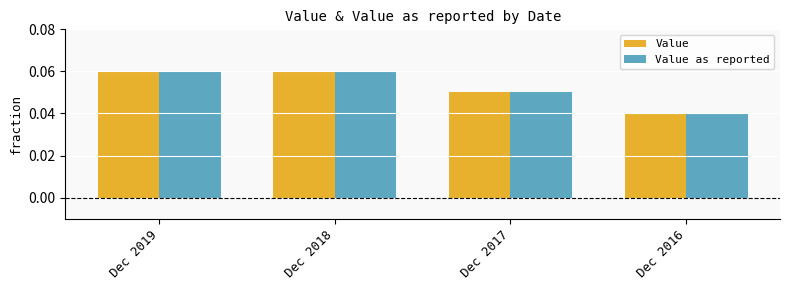

Is the value of Value as reported at Dec 2017 greater than the value of Value at Dec 2018?

No